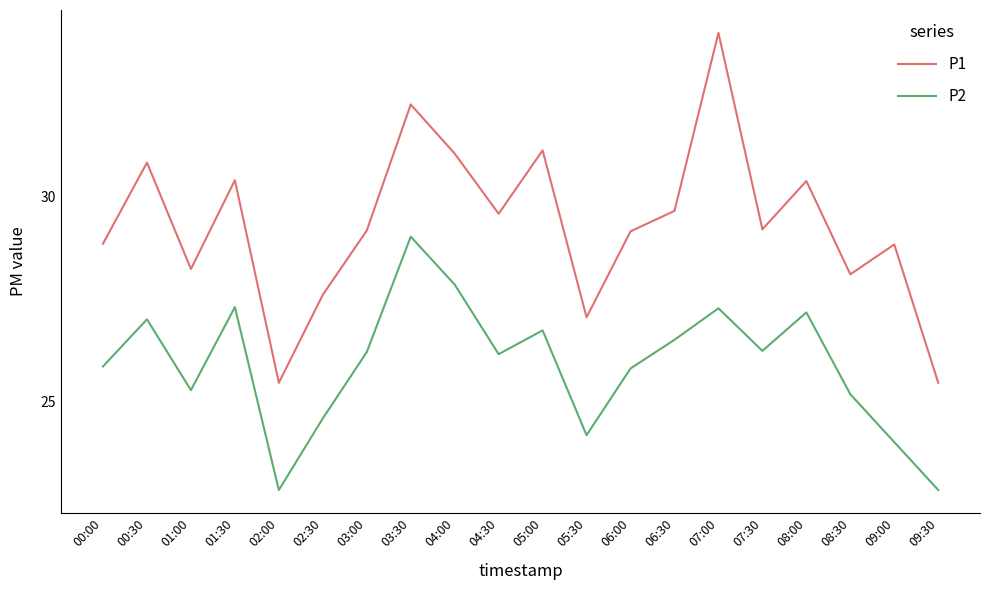

What are all the series names shown in the legend?

P1, P2